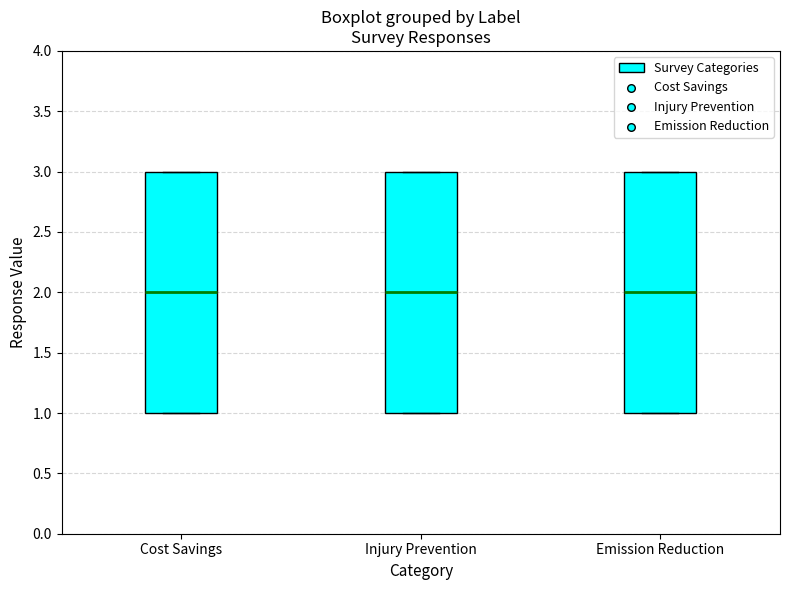

Where does the median line of the box for Emission Reduction sit on the y-axis? The values are not printed on the chart, so give them approximately, as read against the axis.

2